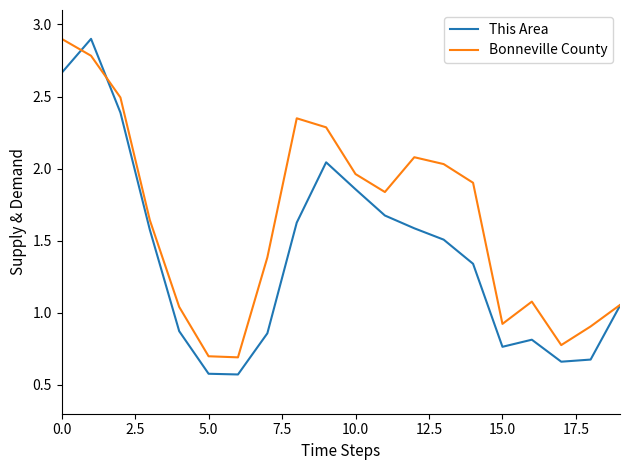

What is the minimum value shown in the chart?

0.6